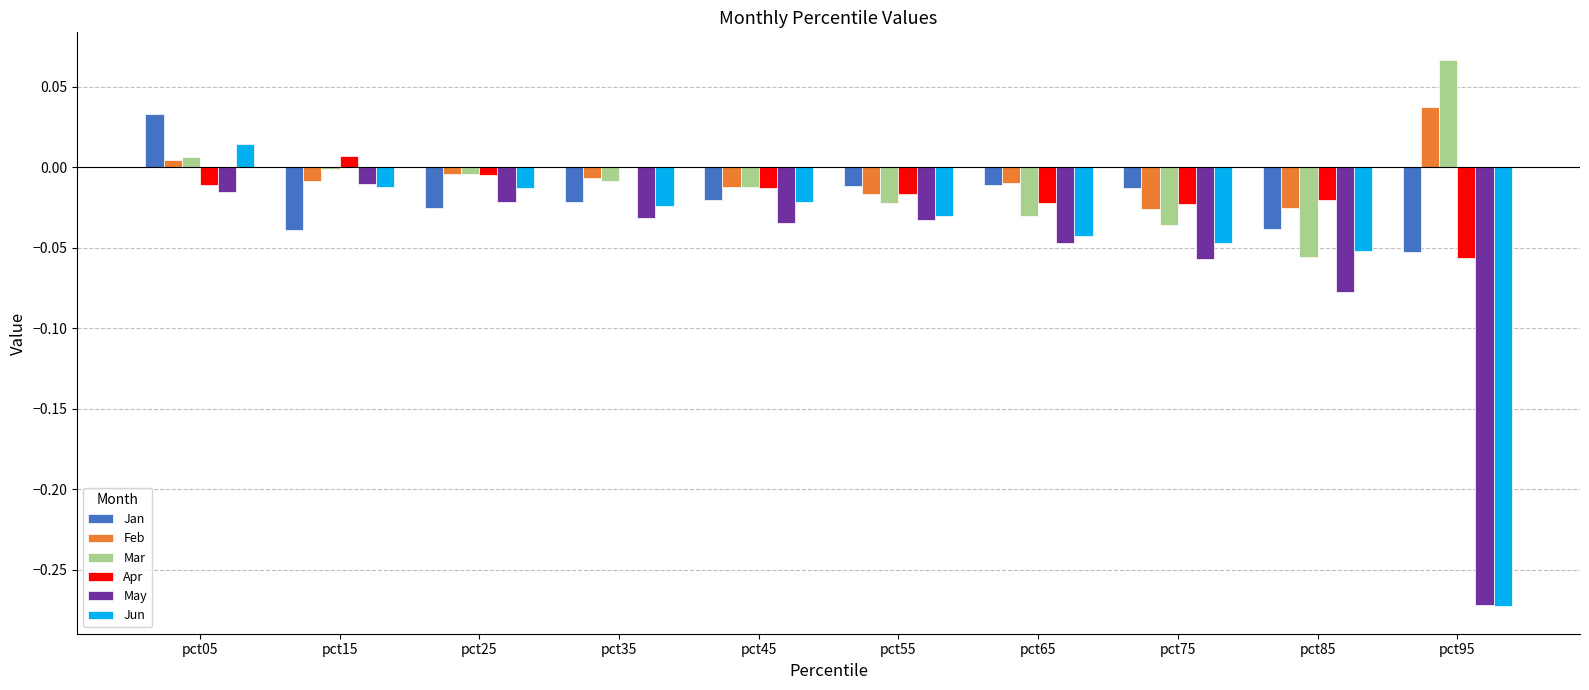

Which series has the widest spread of values?

Jun